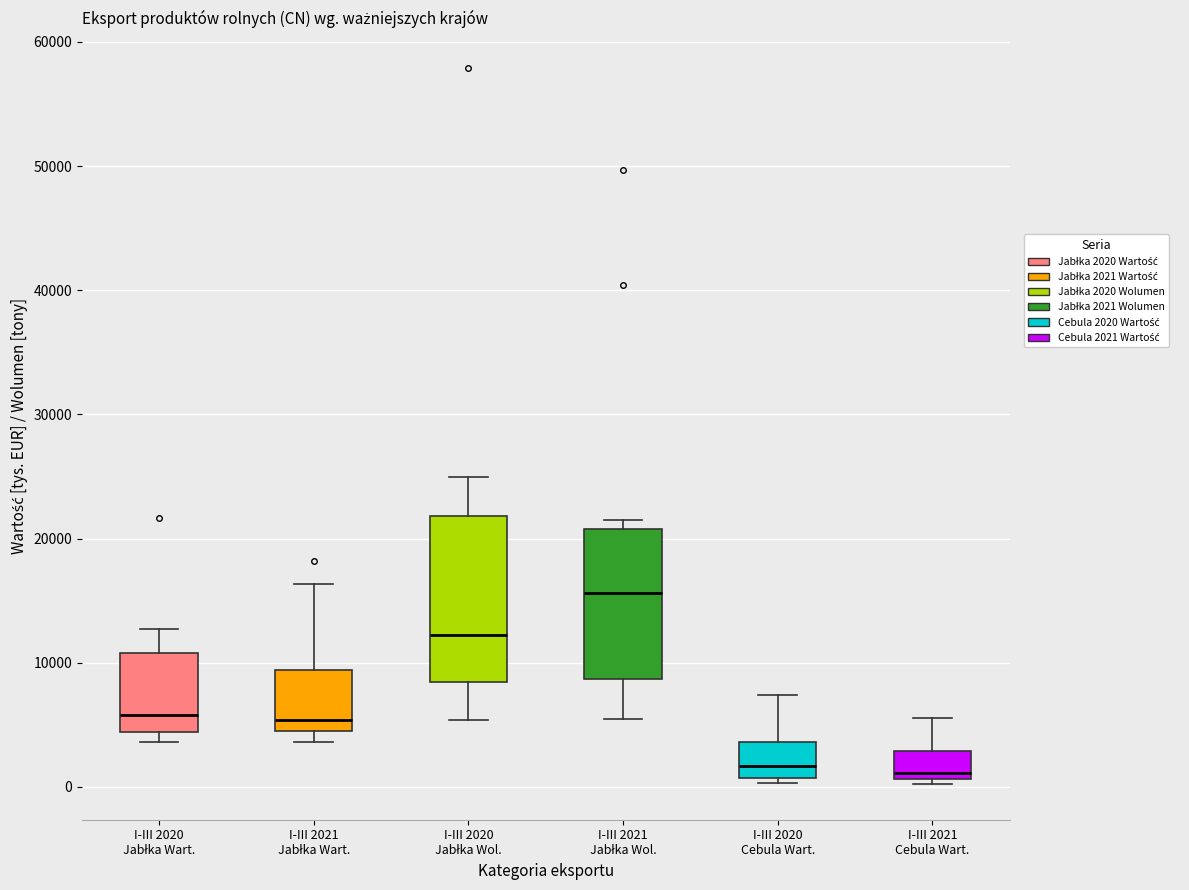

Comparing the boxes themselves (not the whiskers), which one is the tallest?

I-III 2020 Jabłka Wol.